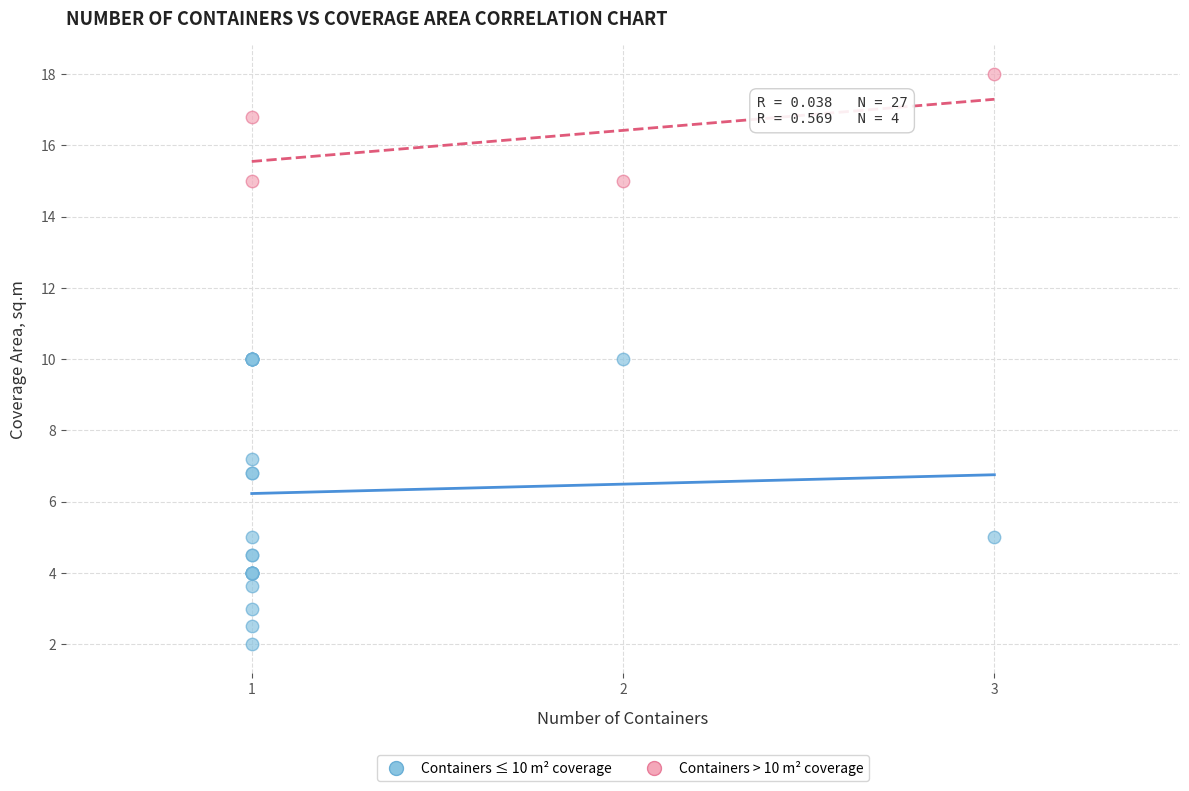

Which series reaches the maximum Y coordinate?

Containers > 10 m² coverage